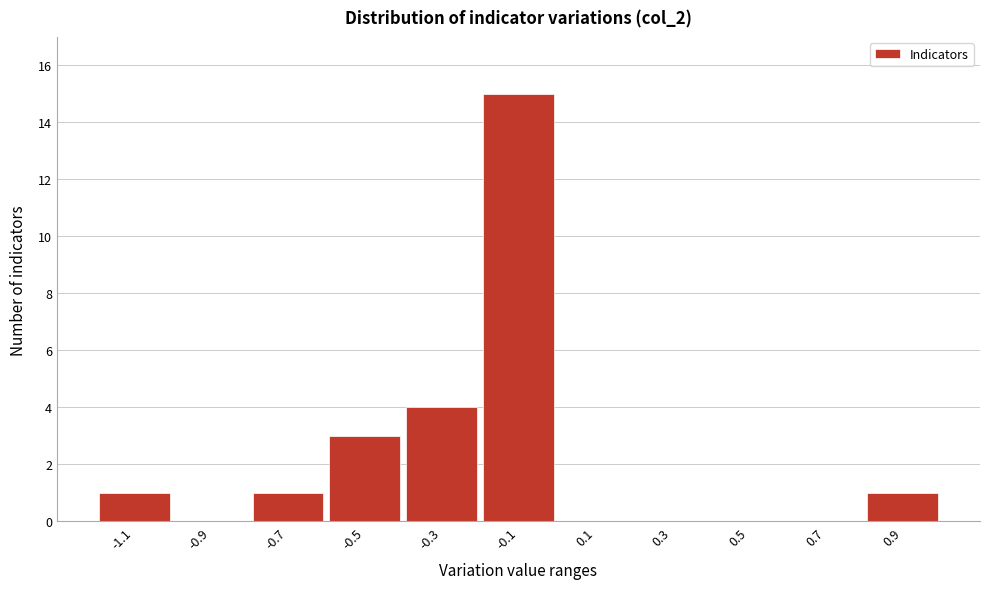

Reading right to left, transcribe all the data shown in this chart.

0.9=1	0.7=0	0.5=0	0.3=0	0.1=0	-0.1=15	-0.3=4	-0.5=3	-0.7=1	-0.9=0	-1.1=1